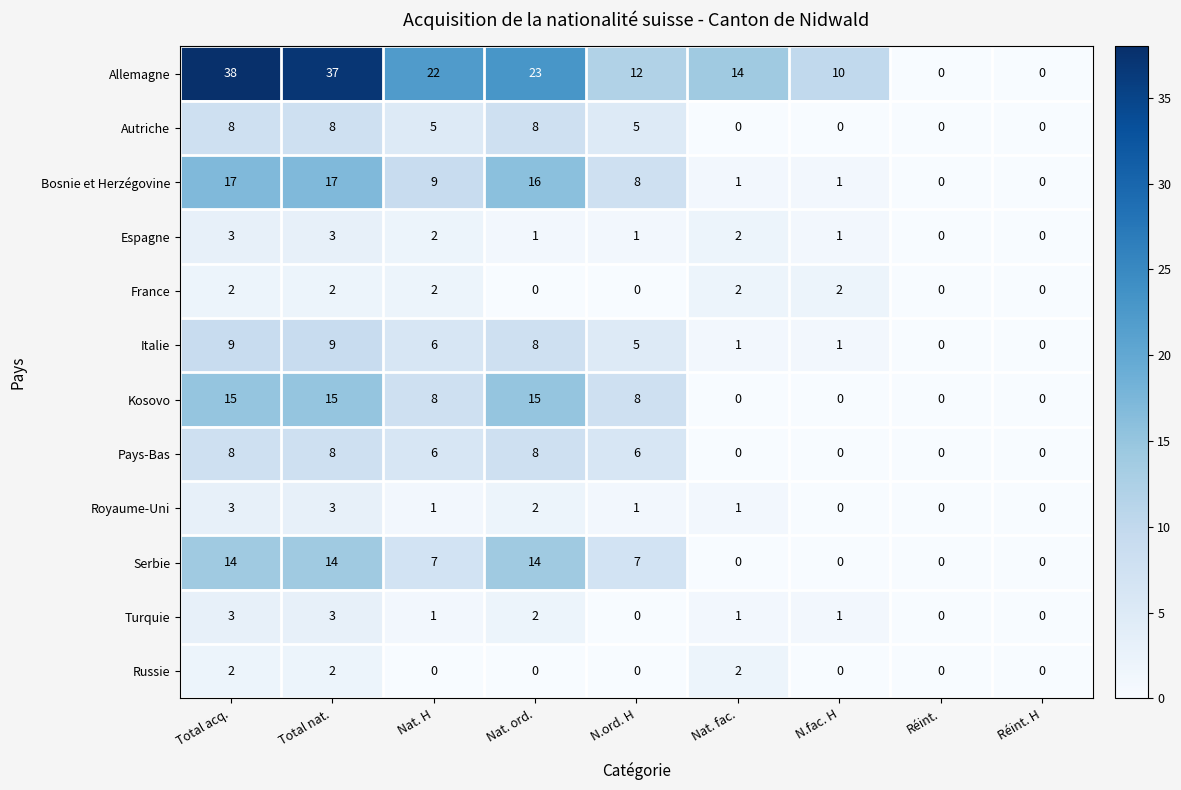

What is the difference between the Pays-Bas values at Total acq. and Nat. fac.?

8